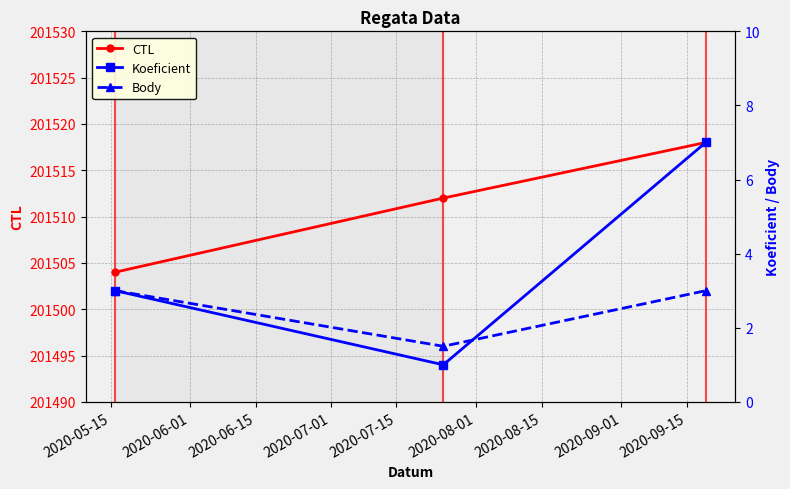

Reading right to left, transcribe all the data shown in this chart.

CTL: 201518.0	201512.0	201504.0
Koeficient: 7.0	1.0	3.0
Body: 3.0	1.5	3.0